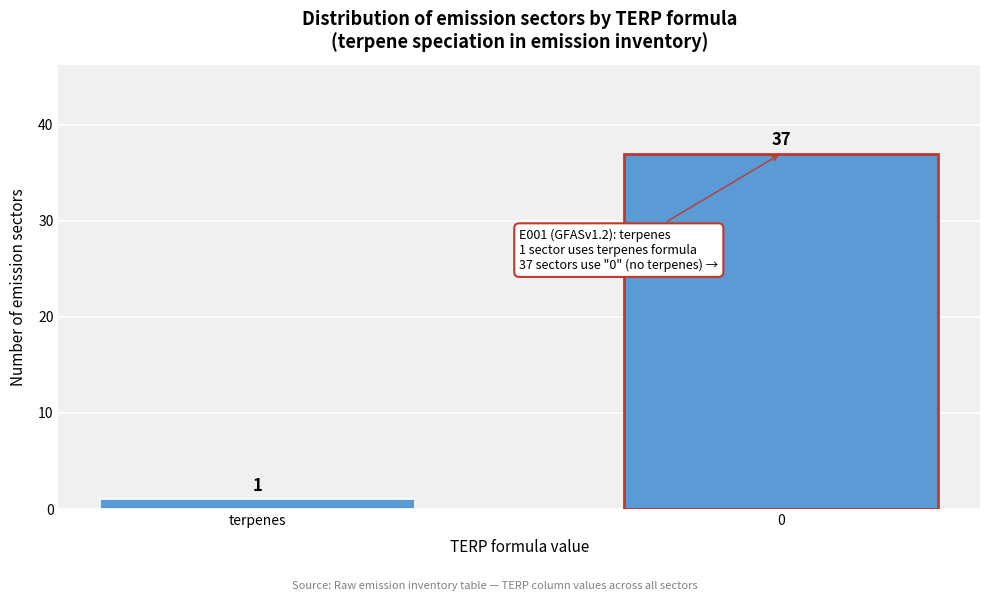

Reading left to right, extract all data points from this chart.

terpenes=1	0=37